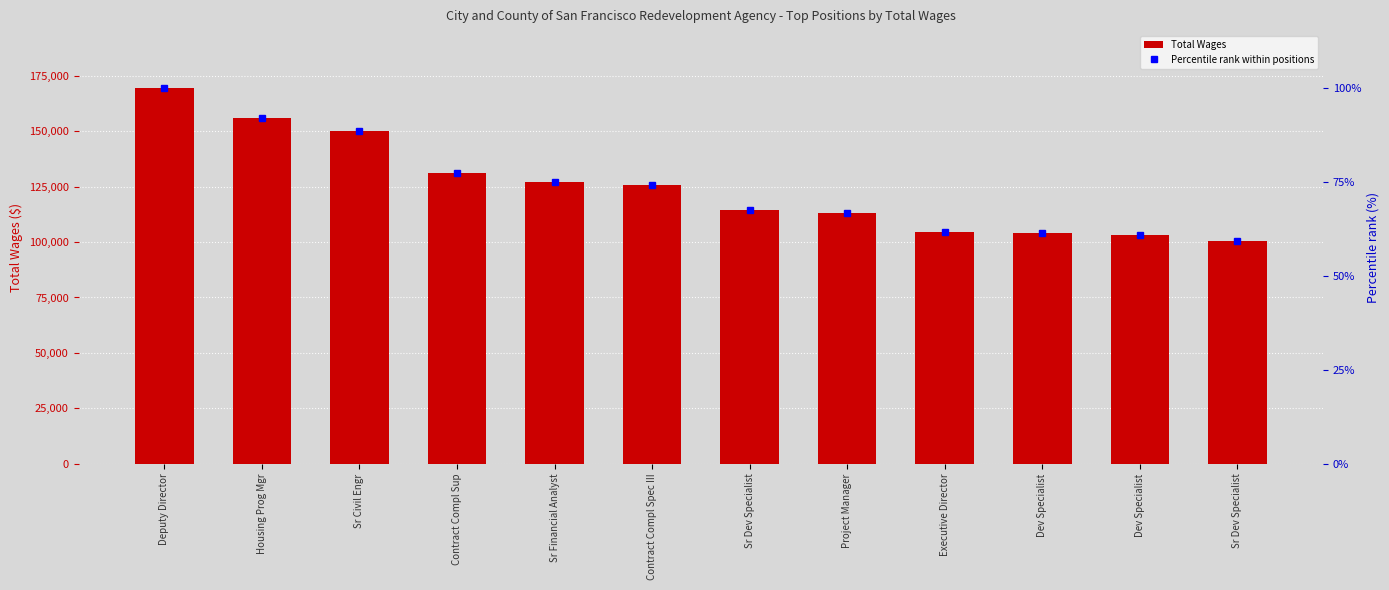

Which series changed the most between Sr Dev Specialist and Executive Director?

Total Wages